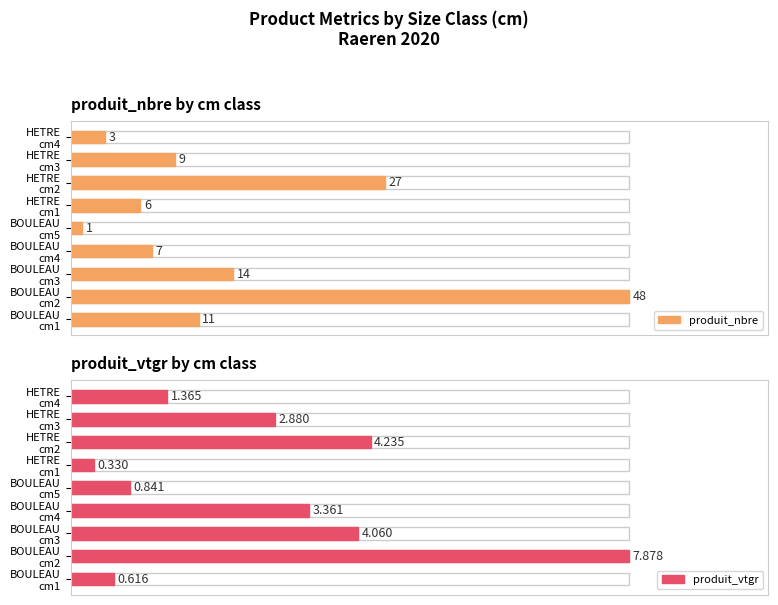

Which series has the widest spread of values?

produit_nbre